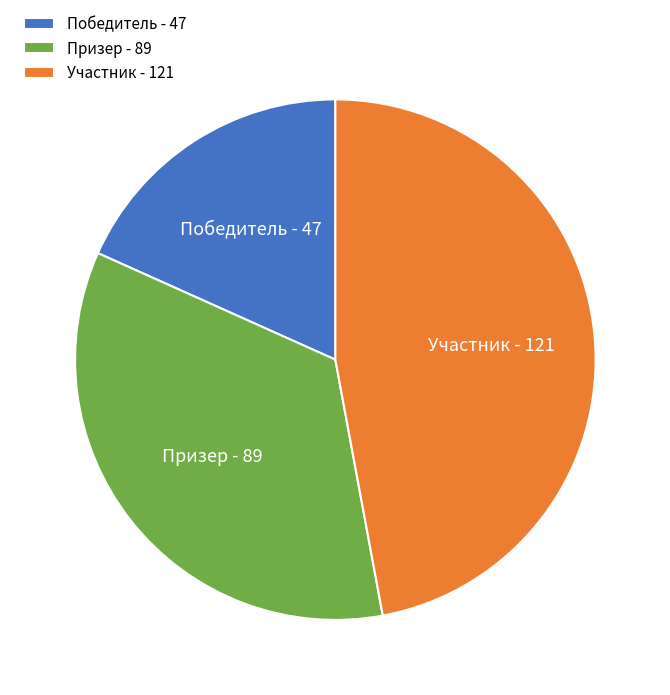

Which slice is the smallest?

Победитель - 47